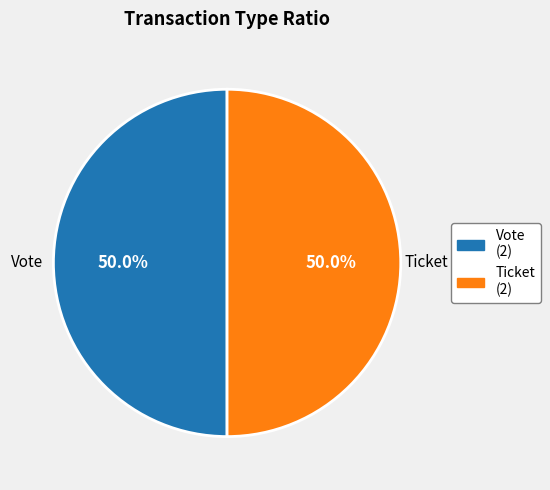

What portion of the pie excludes Ticket?

50.0%